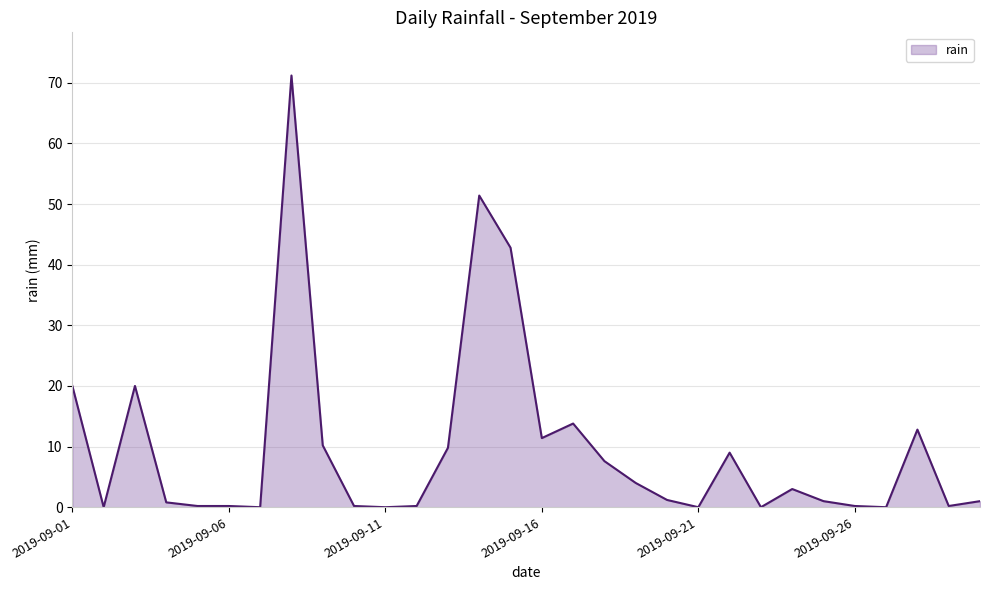

What is the difference between the maximum and minimum values?

71.2